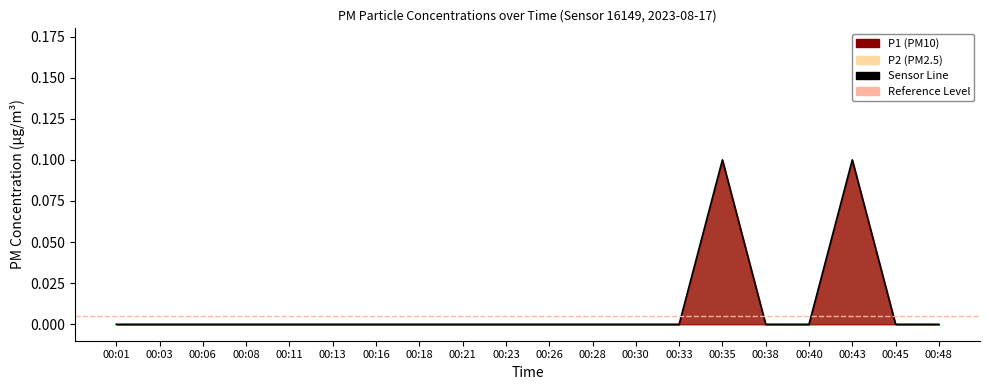

Where is the data nearest to the value 0?

00:01